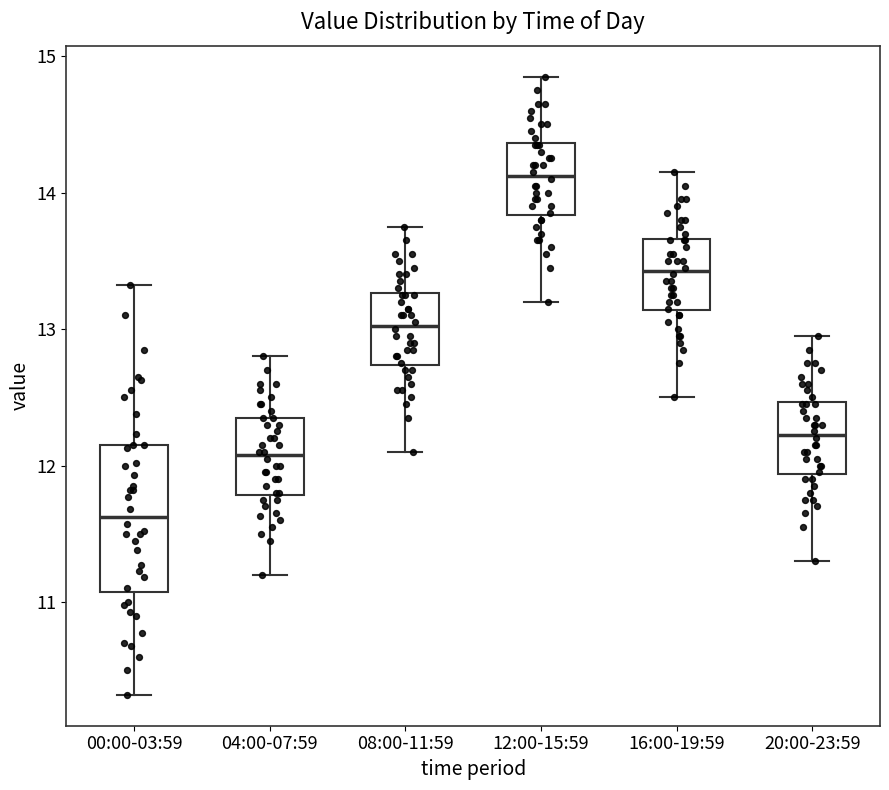

Which box has the highest median line?

12:00-15:59